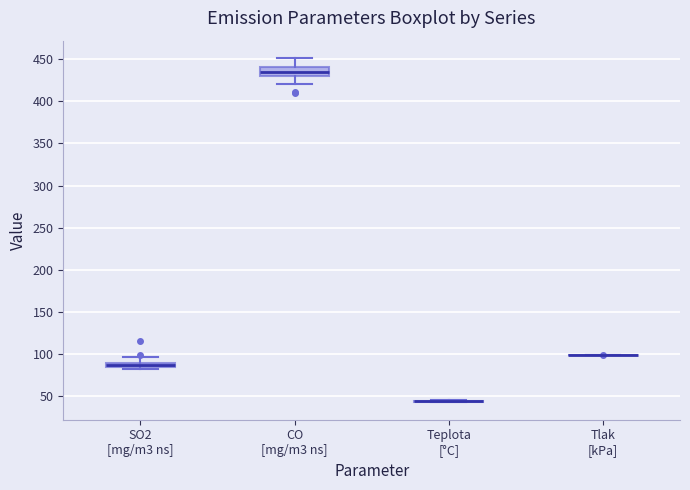

Comparing the boxes themselves (not the whiskers), which one is the tallest?

CO [mg/m3 ns]